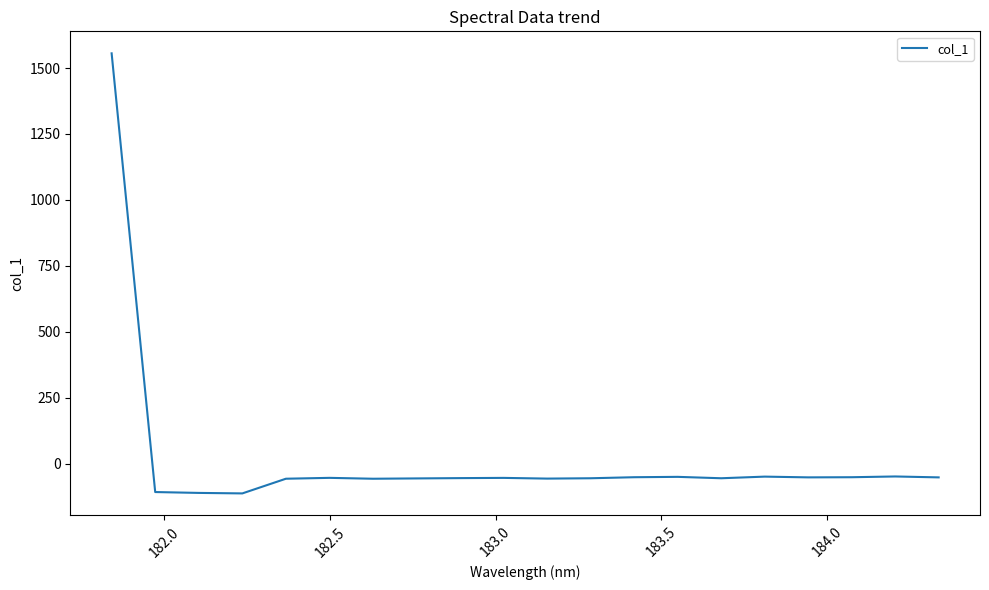

How many values are below zero?

19